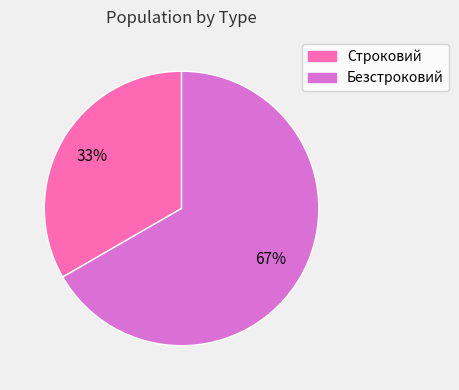

How many slices are in this pie chart?

2